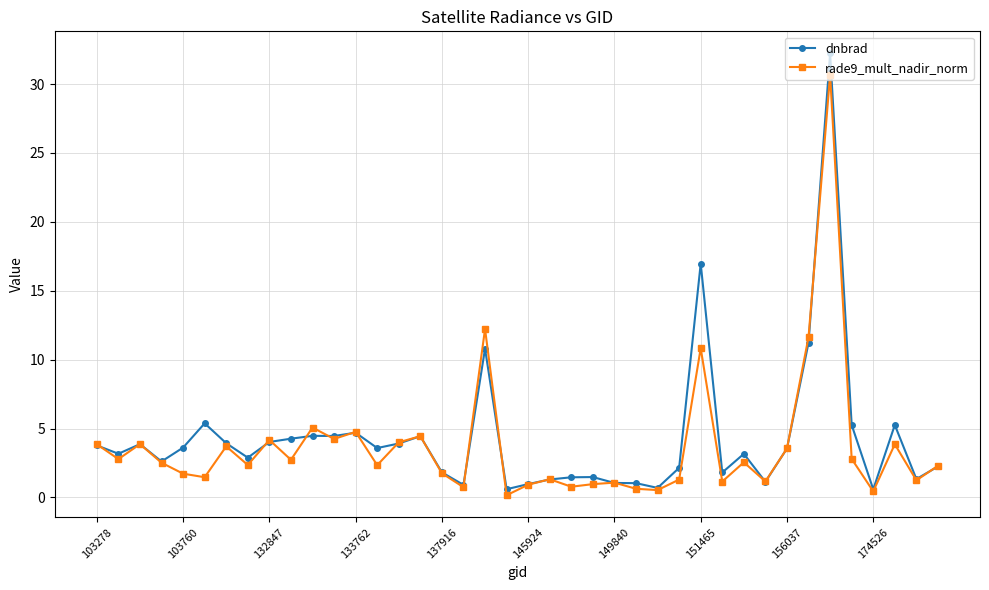

What is the average value of the dnbrad series?

4.3